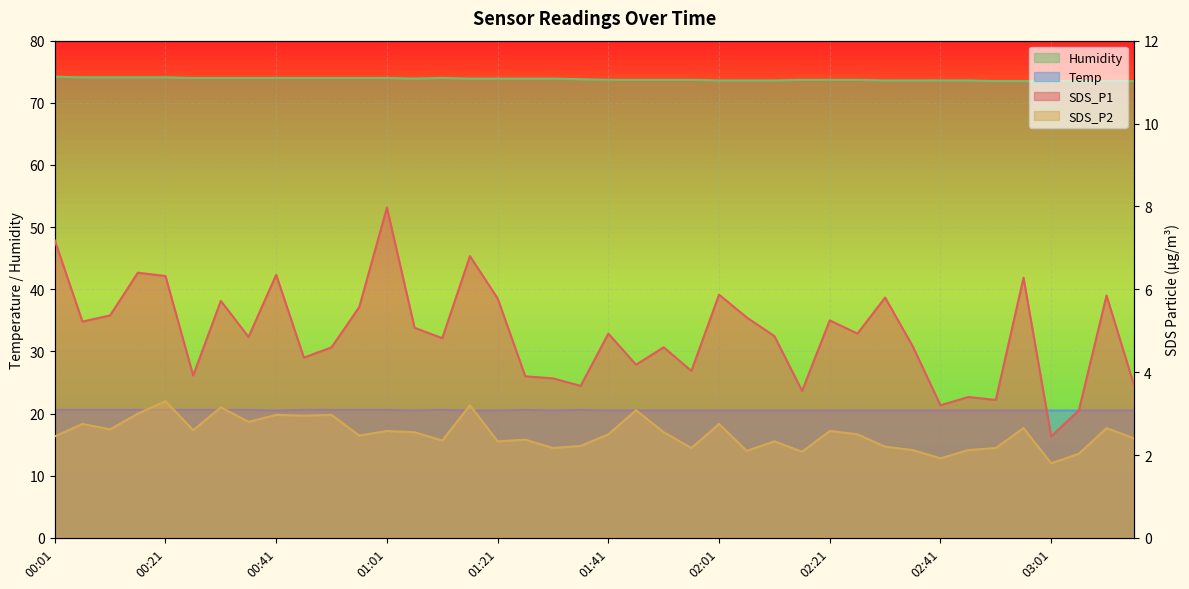

What are all the series names shown in the legend?

SDS_P1, SDS_P2, Temp, Humidity